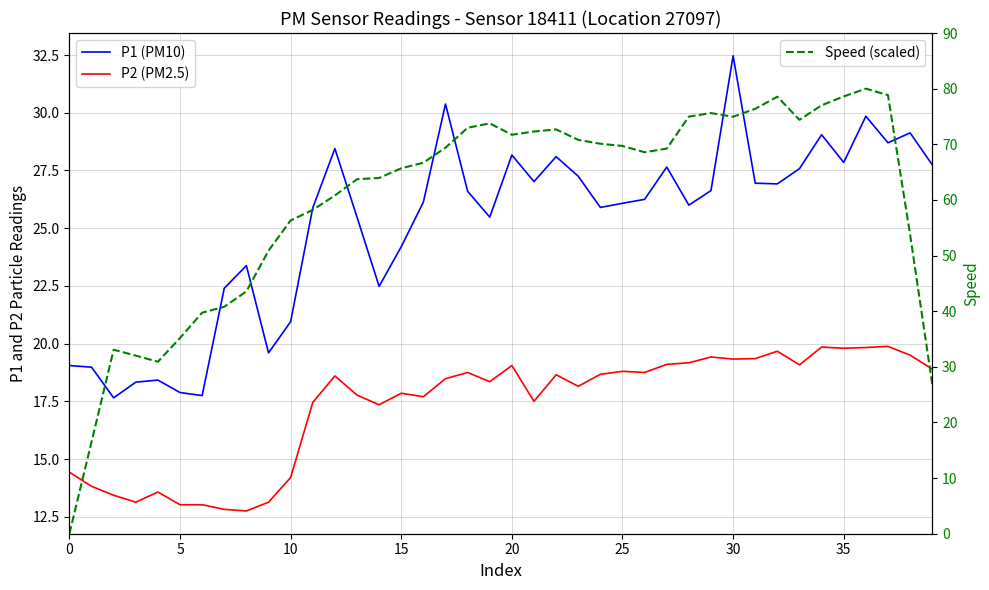

What is the label of the 30th point from the left?

29